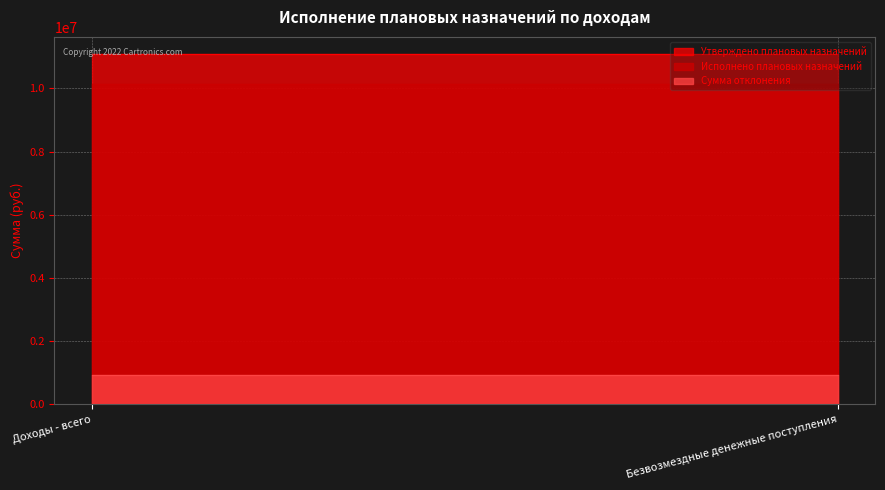

What are all the series names shown in the legend?

Утверждено плановых назначений, Исполнено плановых назначений, Сумма отклонения